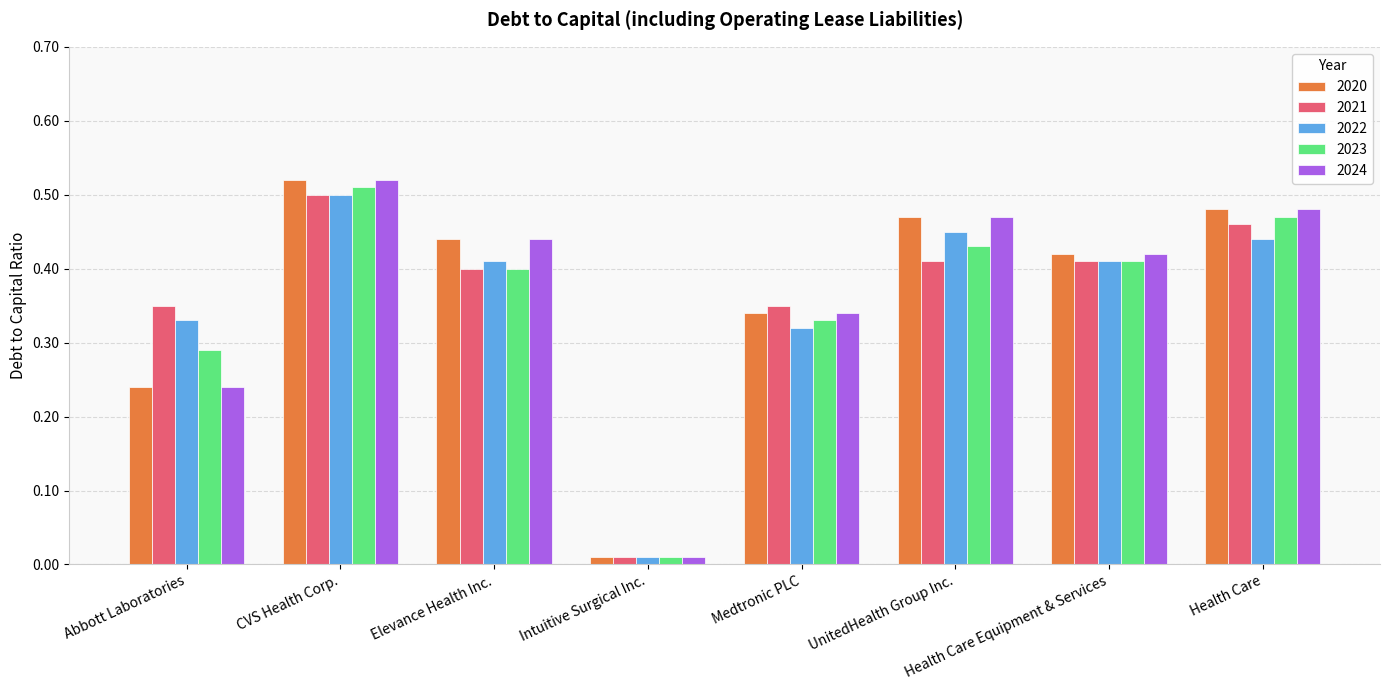

At which label does 2023 reach its peak?

CVS Health Corp.